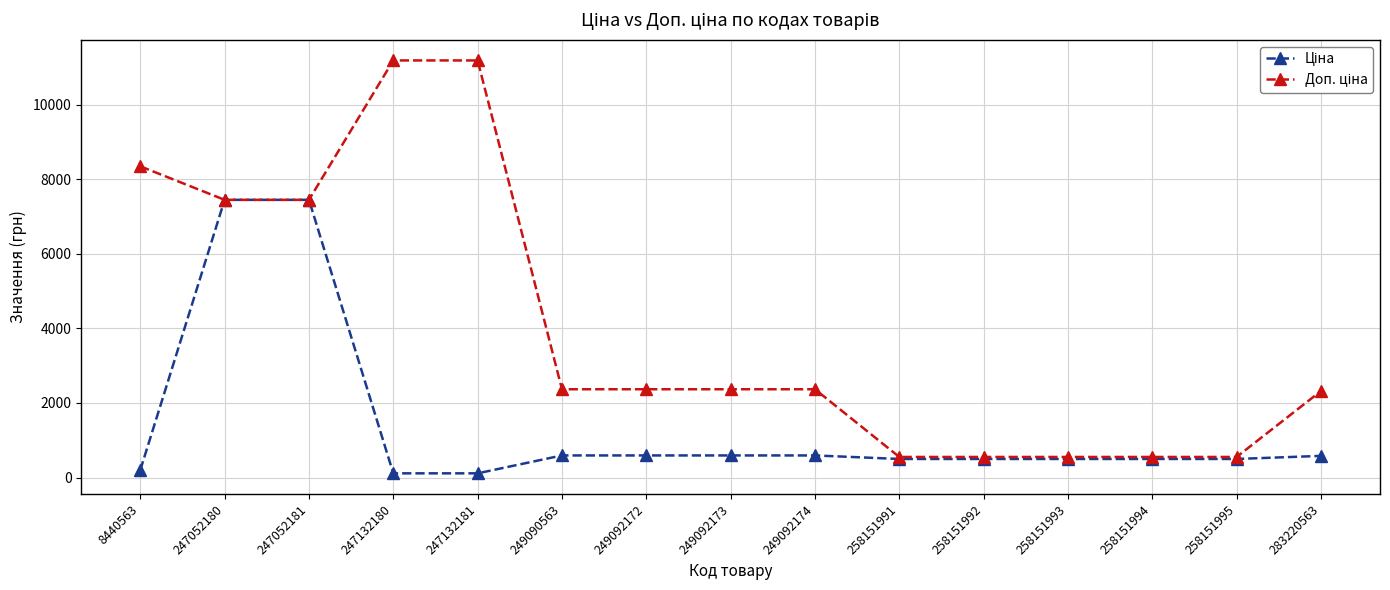

At how many categories does at least one series exceed 6648?

5